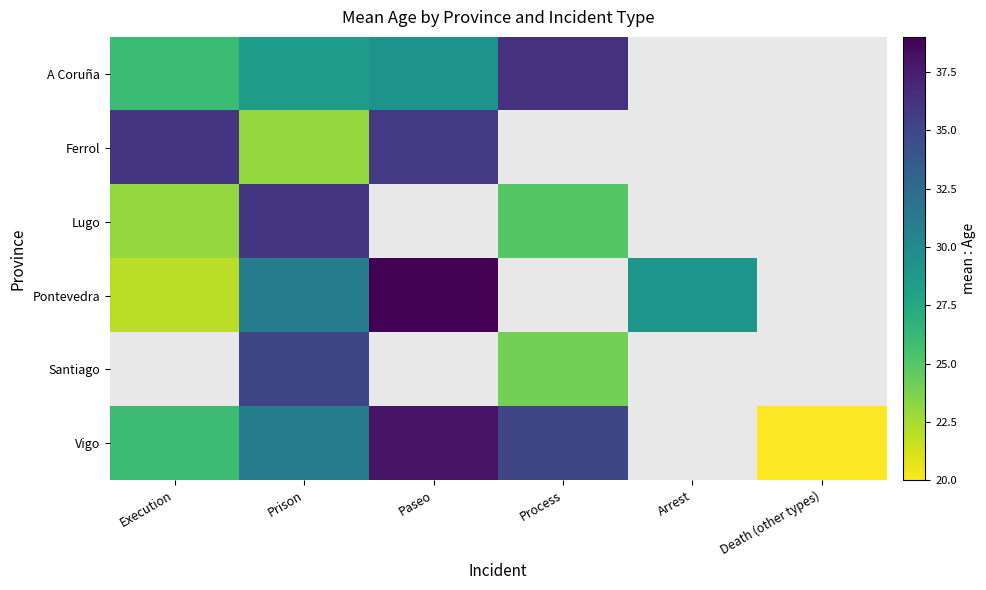

How many distinct data groups are displayed?

6